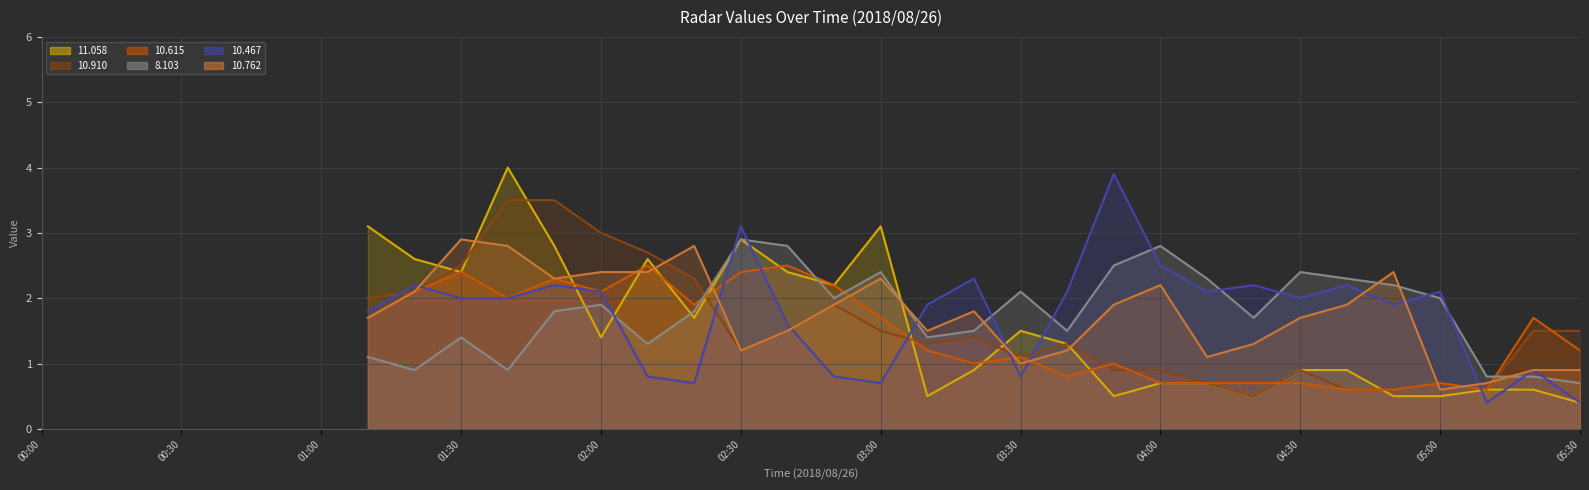

How many positive values does the  10.762 line series have?

27